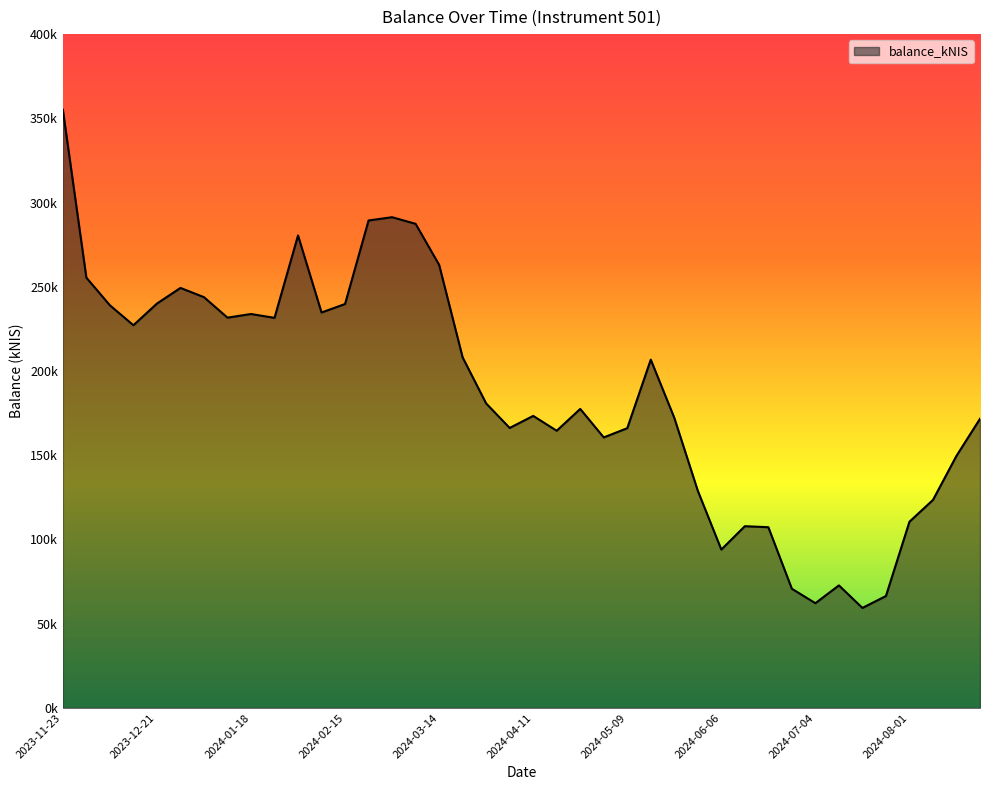

Is this an area chart (filled region under the line)?

Yes